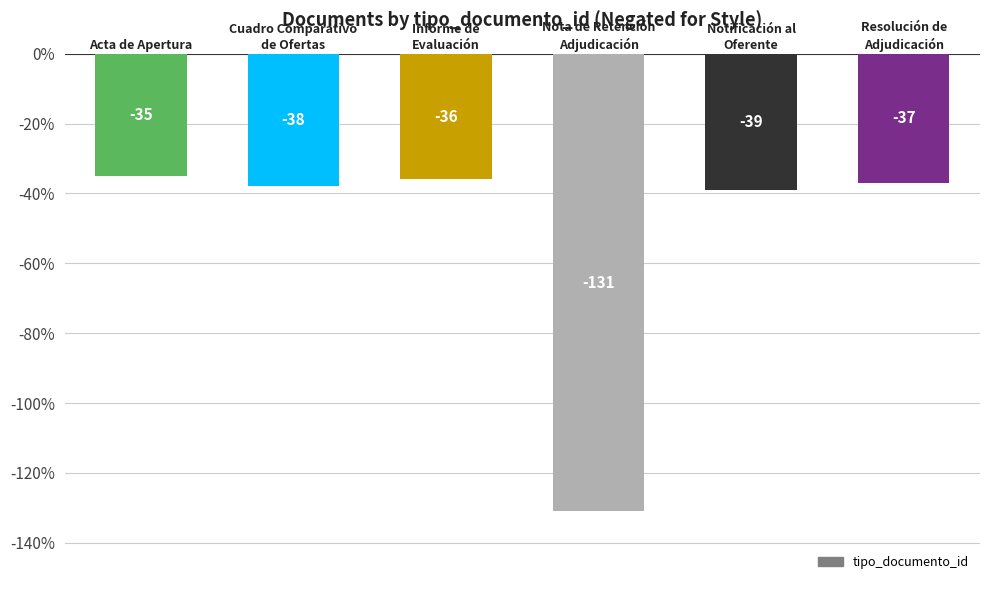

What is the sum of all values?

-316